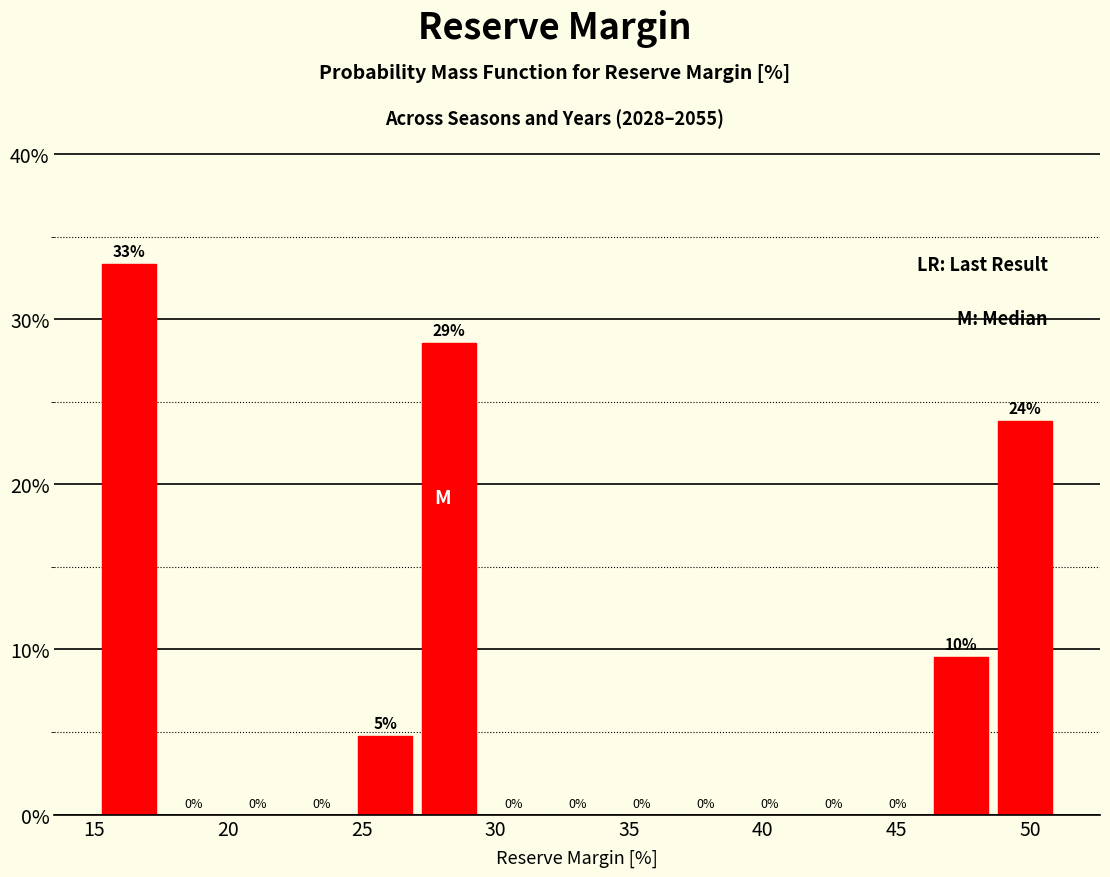

Which range on the x-axis has the tallest bar?

15.0 to 17.5